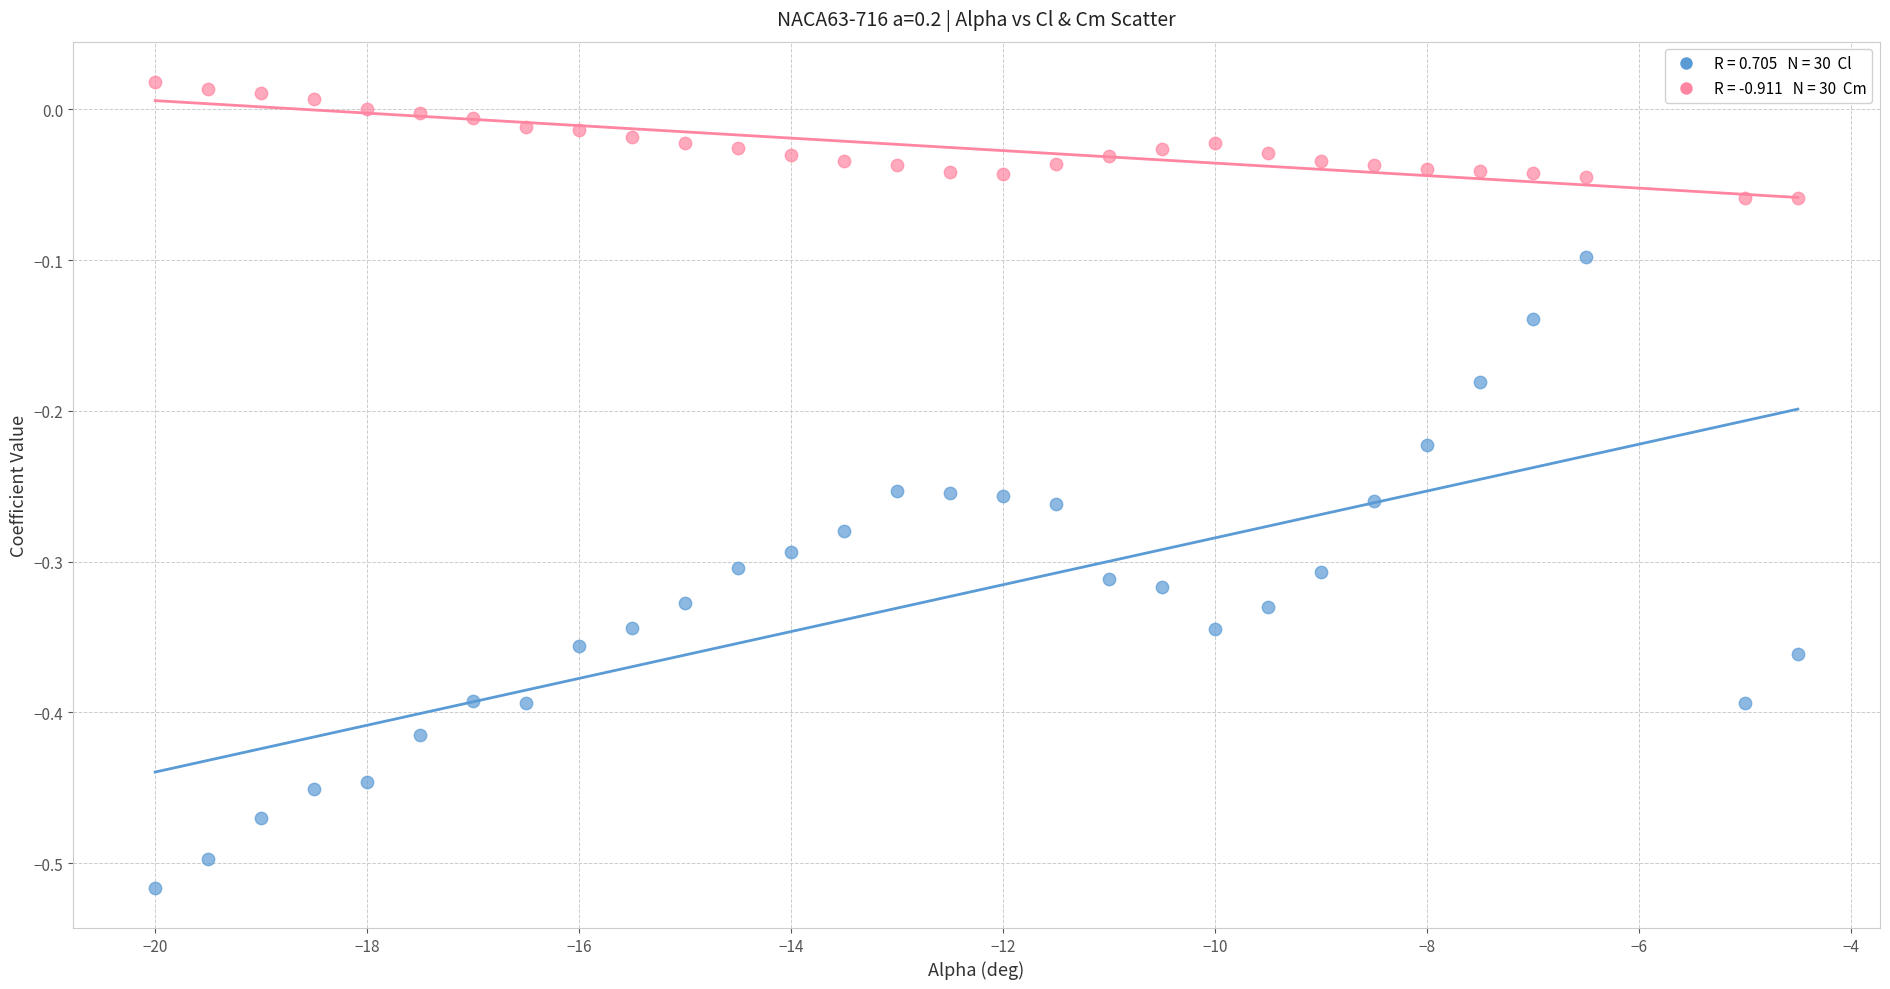

Across all data points, what is the range of Y values (max minus min)?

0.5